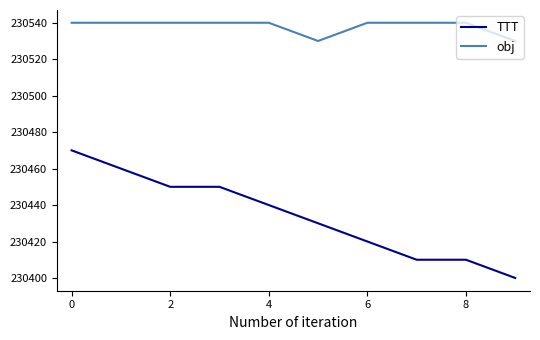

What is the difference between the maximum and minimum values in the TTT series?

70